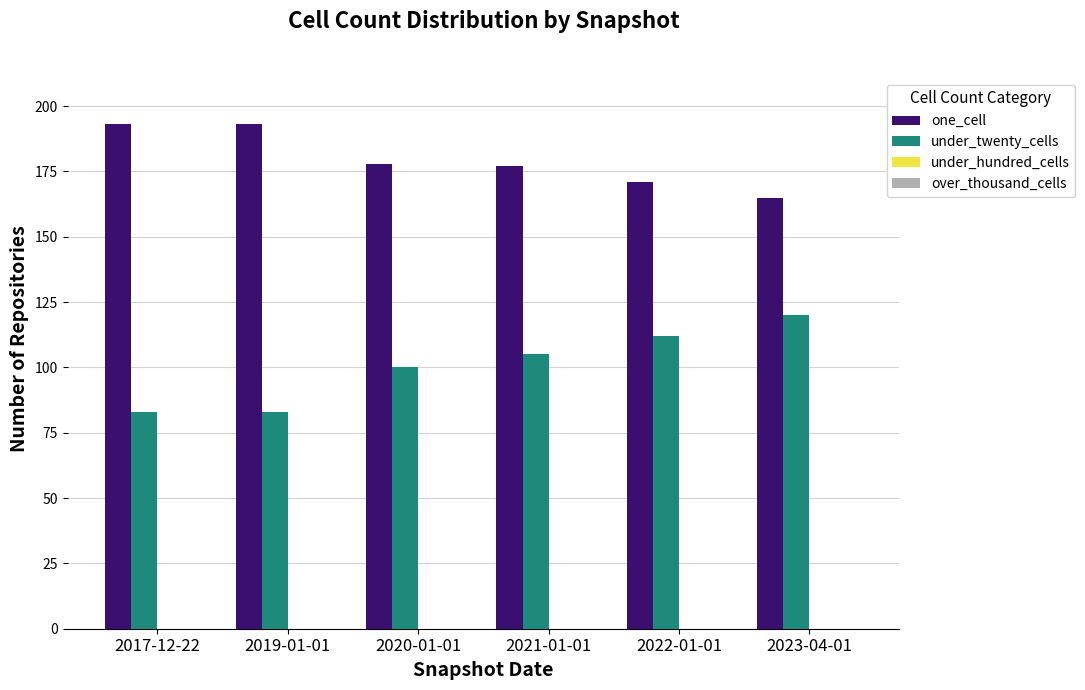

Which series changed the most between 2020-01-01 and 2021-01-01?

under_twenty_cells